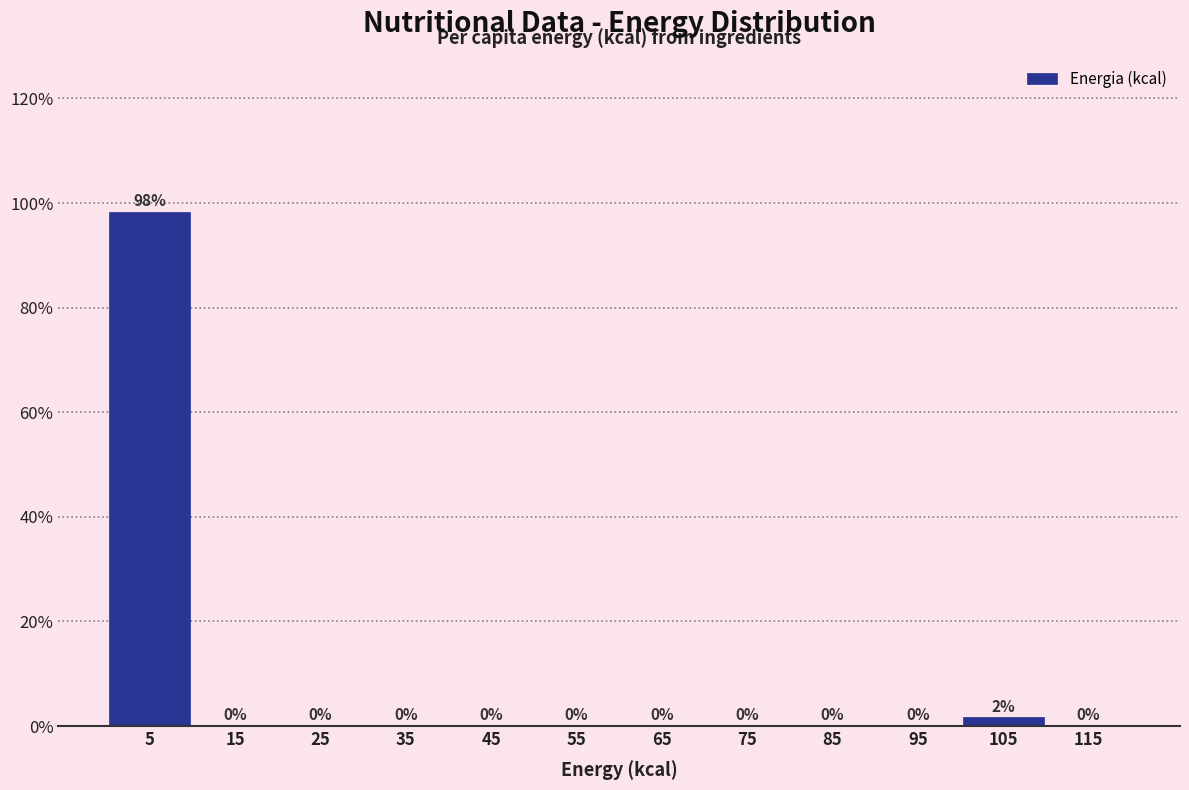

Over which range of the x-axis is the bar tallest?

0 to 10